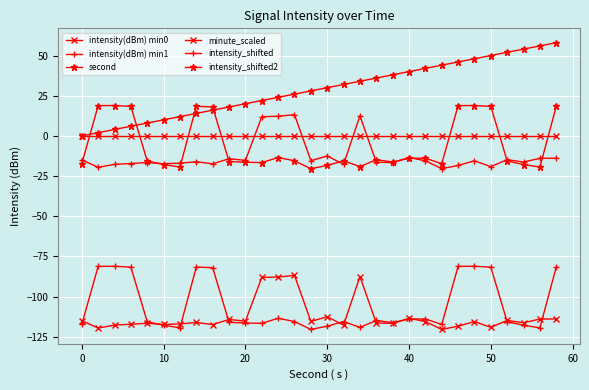

In intensity(dBm) min1, how many points are lower than both neighbors (excluding endpoints)?

7